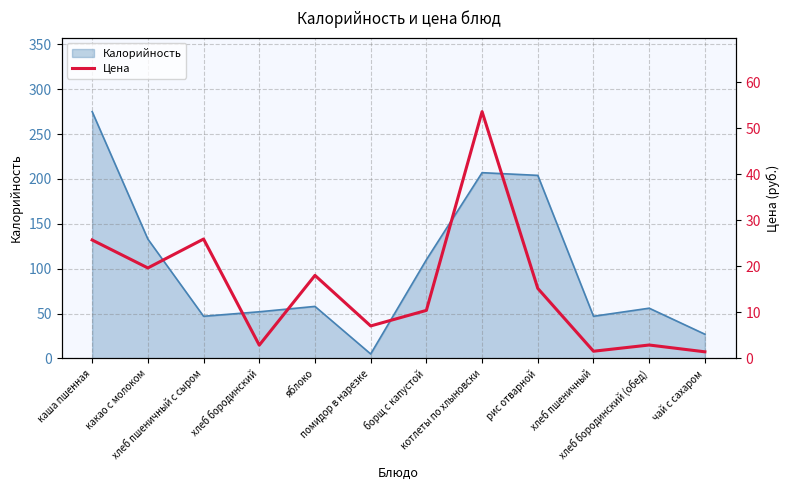

Where is the data nearest to the value 27?

хлеб пшеничный с сыром